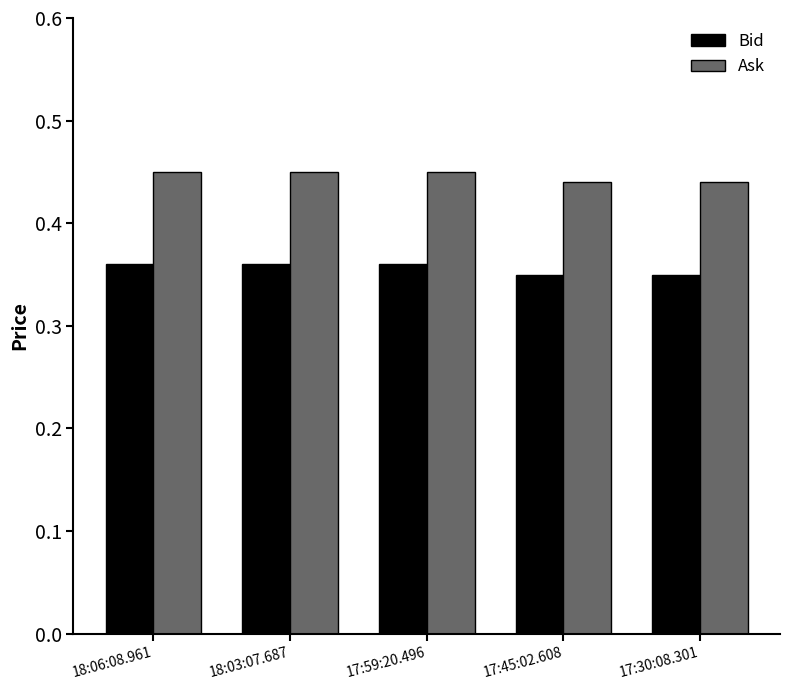

What is the total value across all series at 18:03:07.687?

0.8